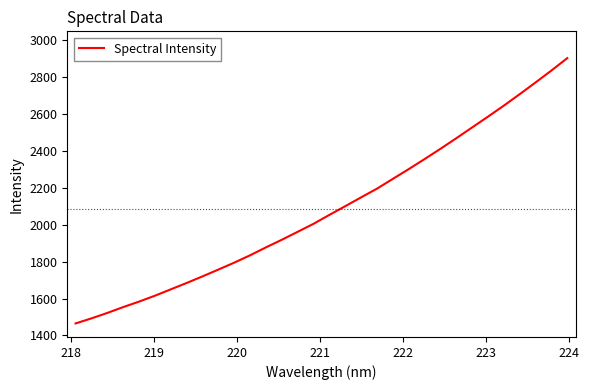

Reading left to right, extract all data points from this chart.

1465.2	1492.6	1522.0	1553.7	1583.4	1615.2	1649.8	1684.2	1720.0	1756.9	1794.3	1834.2	1877.0	1918.2	1961.3	2004.6	2052.9	2100.0	2147.7	2194.8	2247.8	2300.4	2354.7	2410.2	2467.5	2526.0	2584.3	2643.9	2705.8	2769.2	2833.7	2900.6